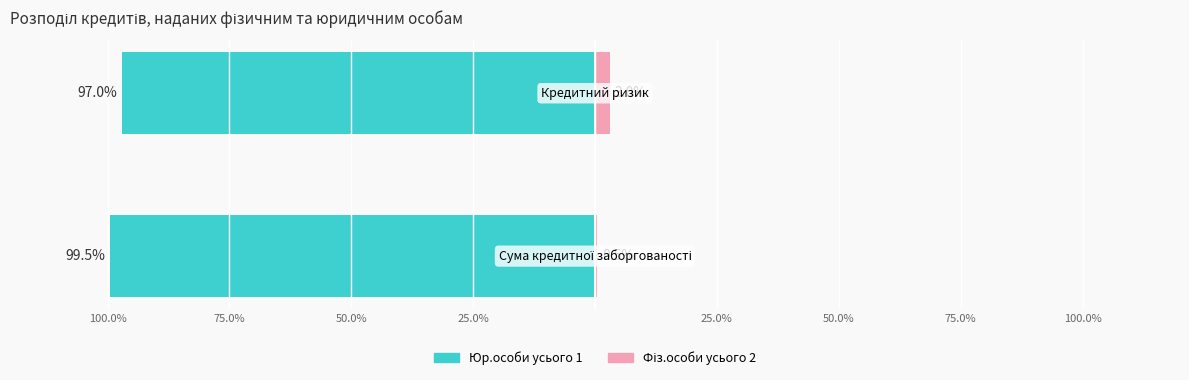

At how many categories does at least one series exceed -21?

2